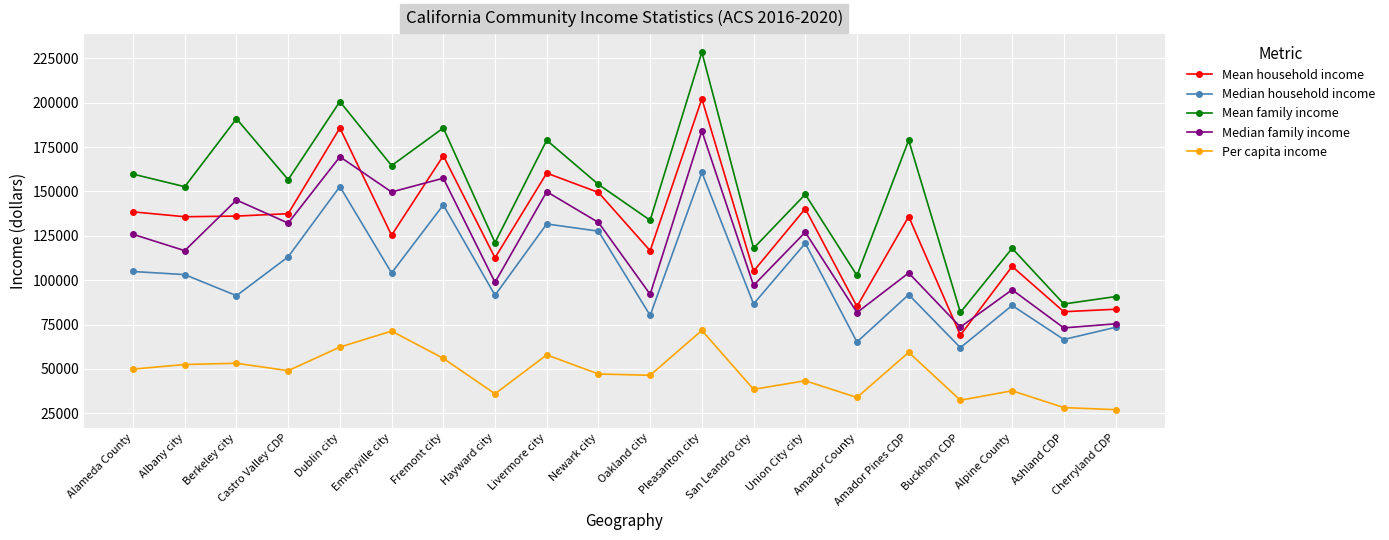

How many data points does each series have?

20